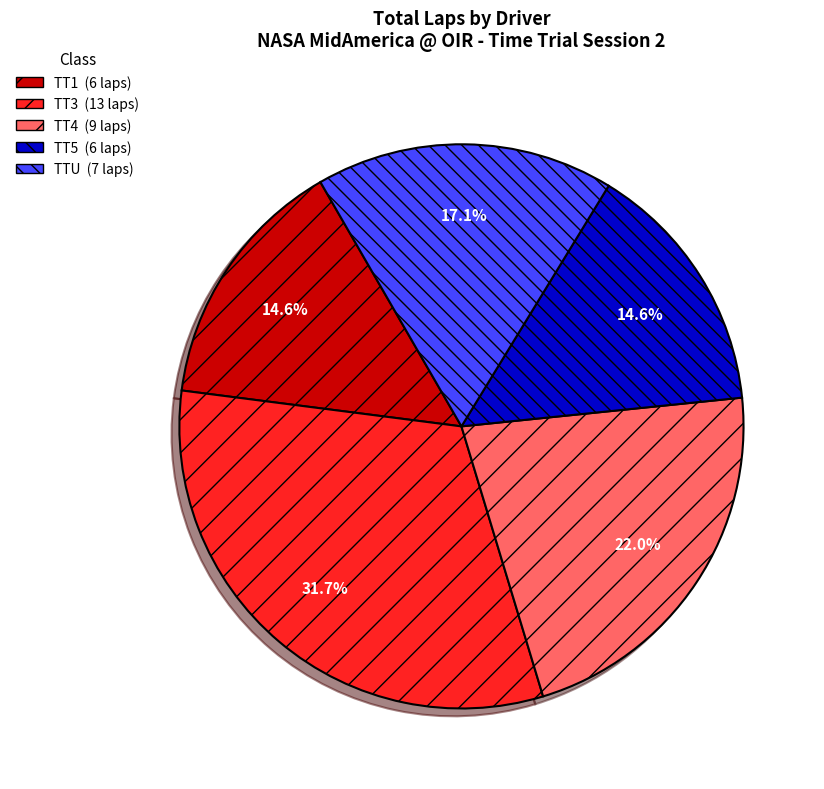

Is there a majority slice in this chart?

No